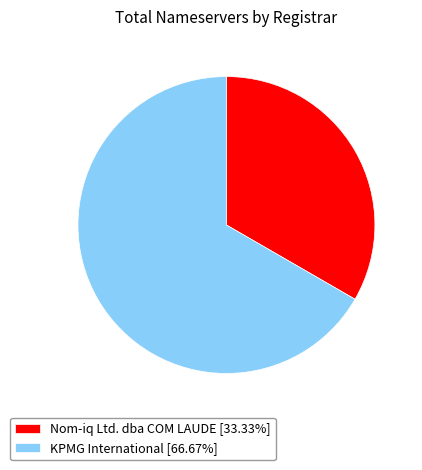

Approximately how many times larger is the value at KPMG International [66.67%] compared to Nom-iq Ltd. dba COM LAUDE [33.33%]?

2.0